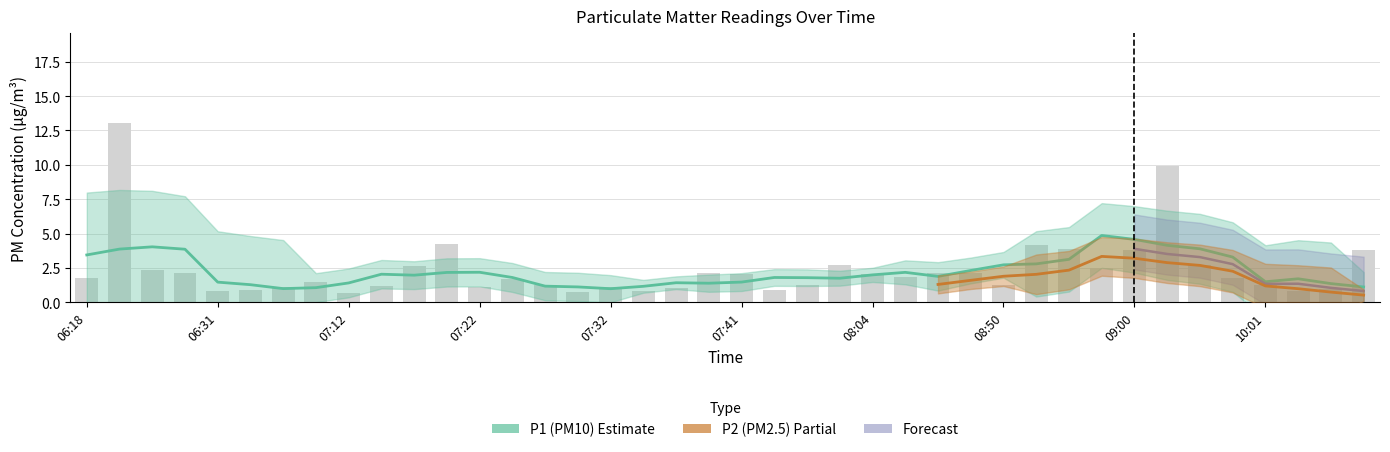

Rank the categories by value from lowest to highest.

07:12, 07:29, 10:06, 06:31, 07:34, 06:33, 07:44, 10:09, 07:37, 06:36, 07:22, 07:32, 07:15, 07:27, 07:49, 10:01, 08:50, 06:38, 07:24, 09:53, 06:18, 08:43, 08:04, 07:41, 07:39, 06:28, 08:45, 08:48, 06:26, 08:57, 07:17, 07:54, 09:51, 09:00, 10:14, 08:55, 08:52, 07:19, 09:48, 06:21